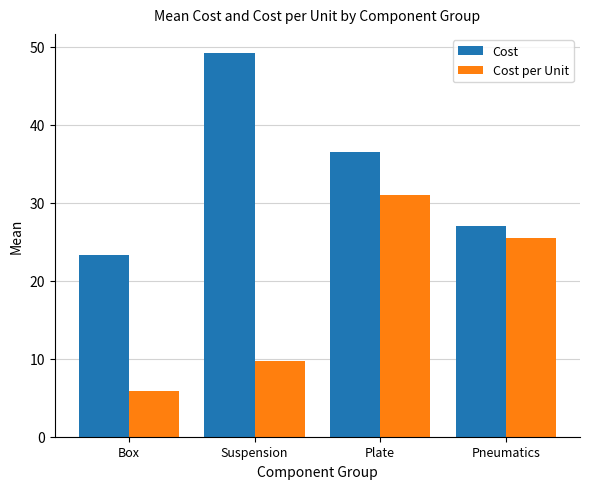

Which series has the largest total across all categories?

Cost